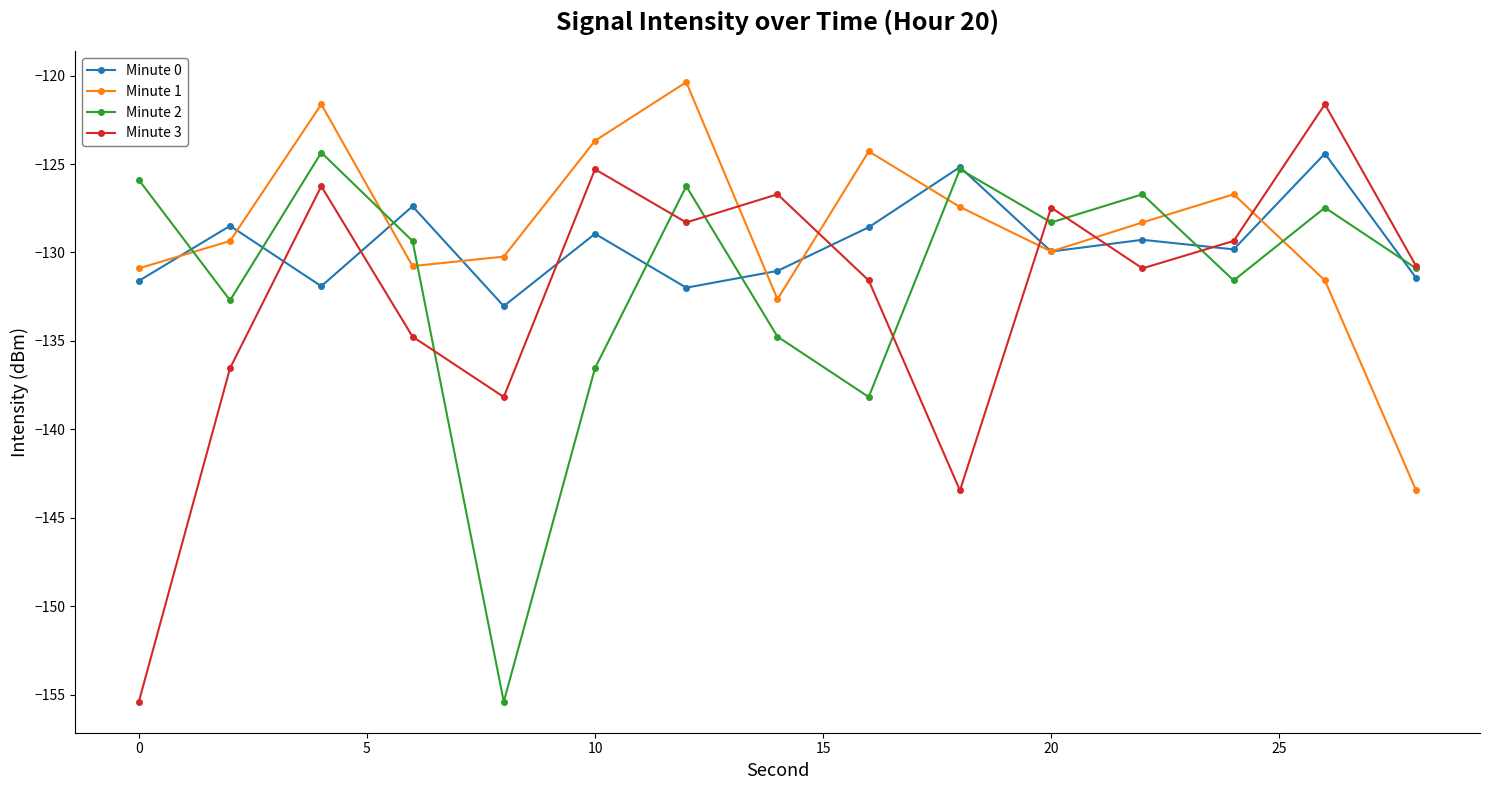

True or false: Minute 1 and Minute 3 cross at least once.

True